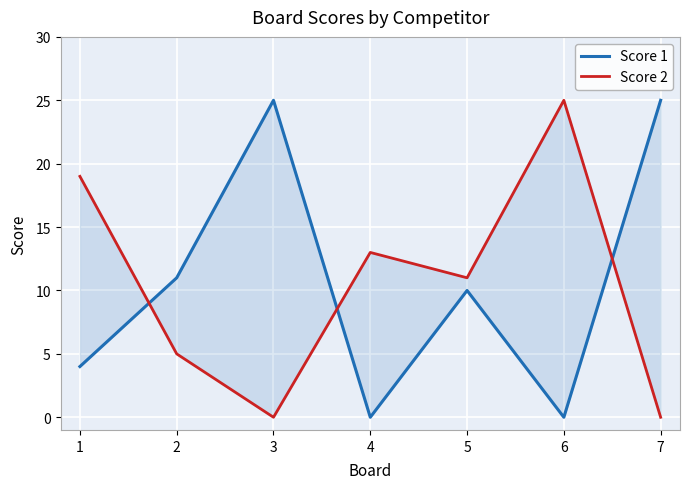

What is the sum of the Score 2 values at 5 and 2?

16